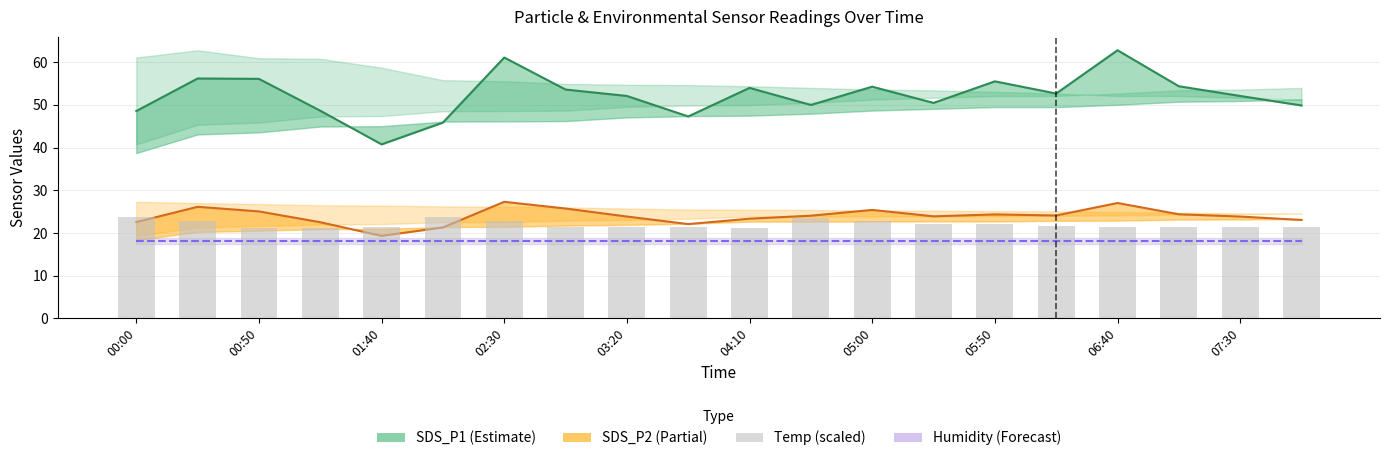

Which series has the widest spread of values?

SDS_P1 (Estimate)